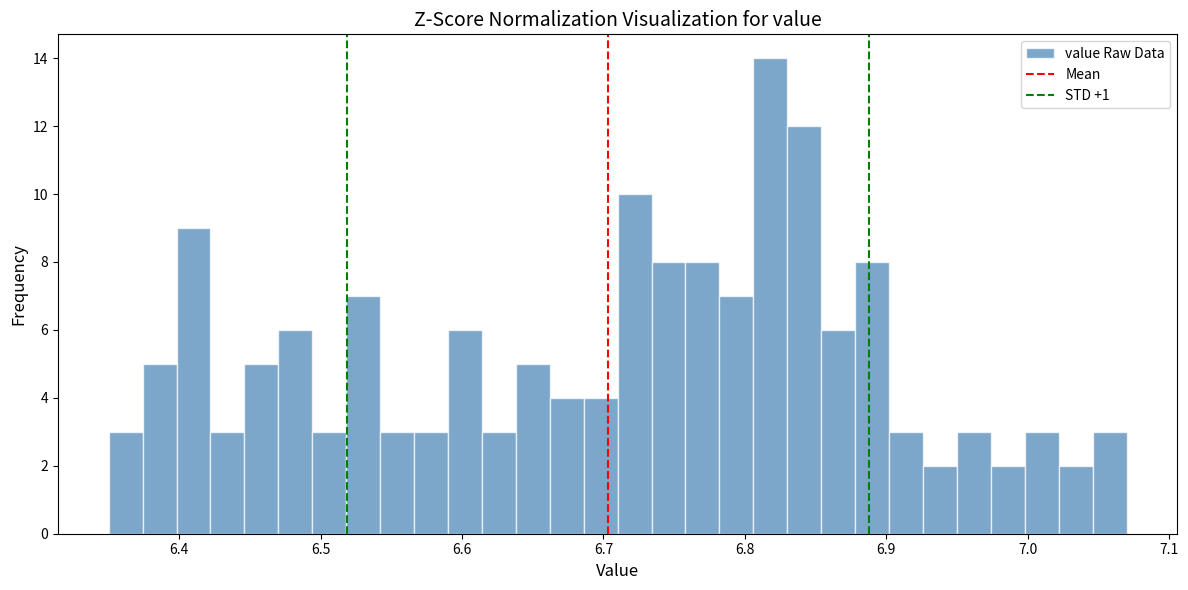

Around what value on the x-axis is the tallest bar? Give the approximate position of its centre, as read against the axis.

6.82